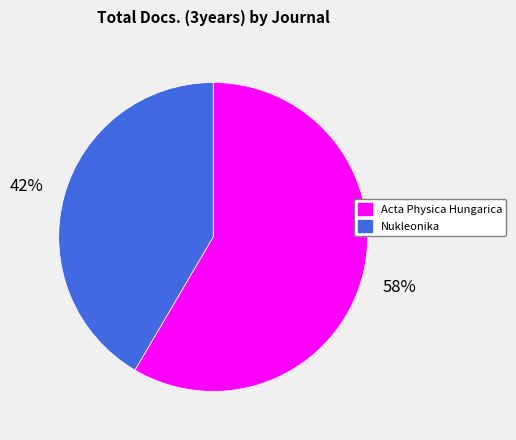

Approximately how many times larger is the value at Nukleonika compared to Acta Physica Hungarica?

0.7